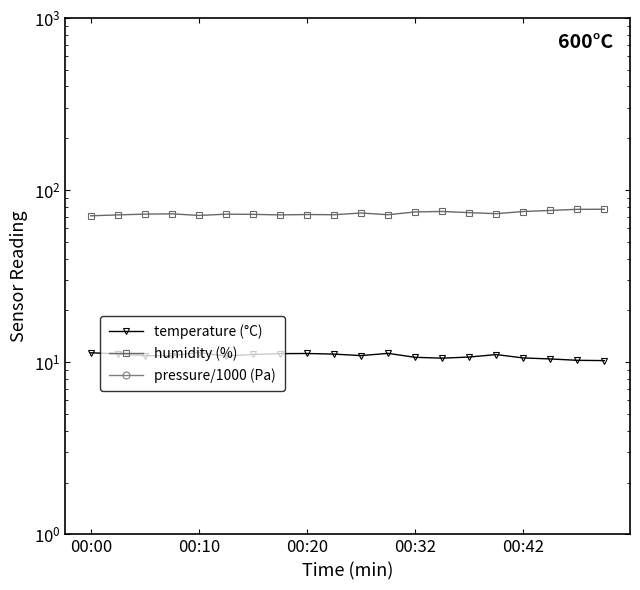

Reading left to right, extract all data points from this chart.

temperature (°C): 11.3	11.2	10.9	10.9	11.4	10.9	11.1	11.2	11.2	11.2	10.9	11.3	10.7	10.6	10.7	11.1	10.6	10.4	10.3	10.2
humidity (%): 70.9	71.8	72.5	72.8	71.2	72.5	72.3	71.8	72.1	71.9	73.6	71.9	74.7	75.1	74.0	72.9	75.1	76.2	77.3	77.4
pressure/1000 (Pa): 0.1	0.1	0.1	0.1	0.0	0.0	0.0	0.0	0.0	0.0	0.0	0.0	0.0	0.0	0.0	0.0	0.0	0.0	0.0	0.0